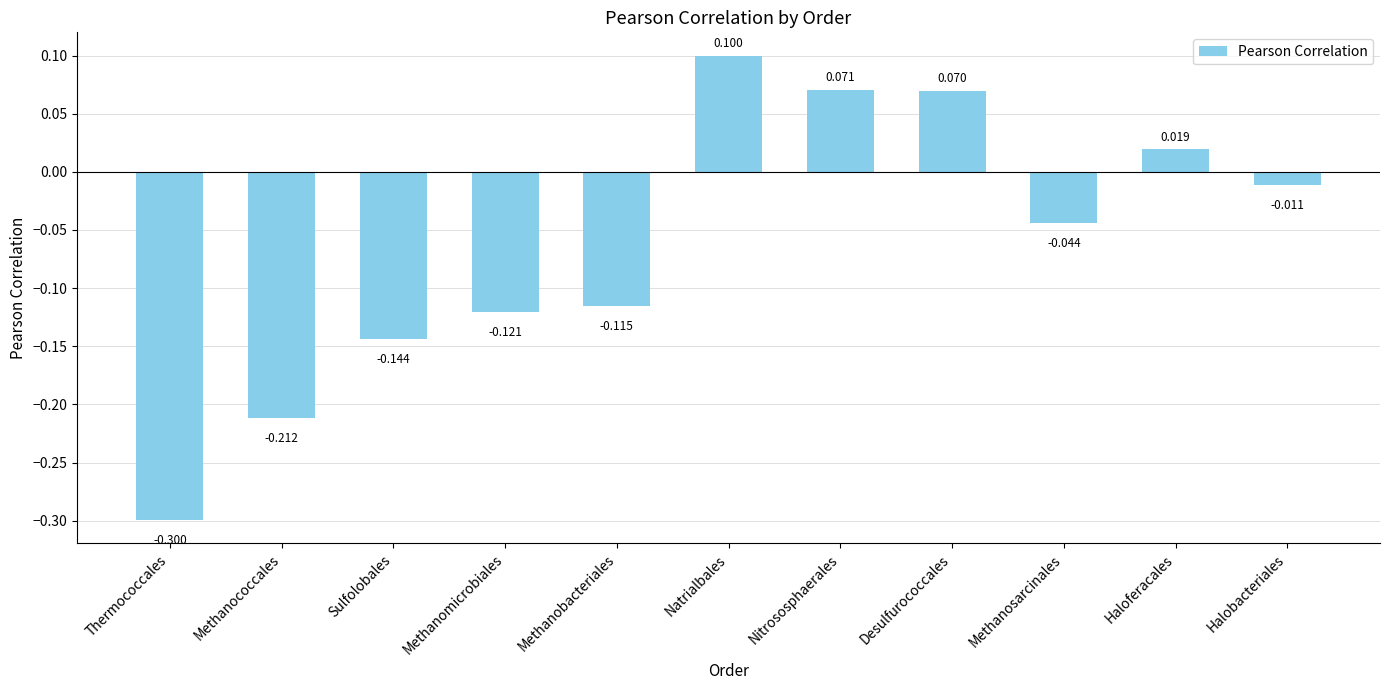

Which has a higher value, Desulfurococcales or Natrialbales?

Natrialbales